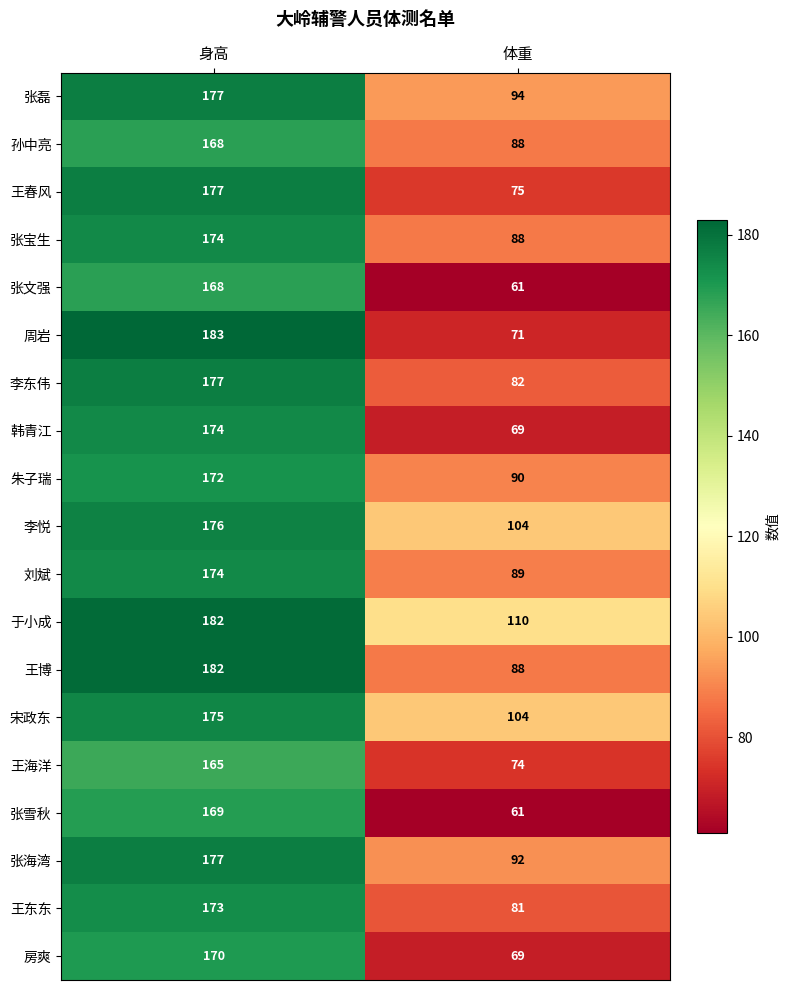

At which category is the sum across all series the highest?

身高